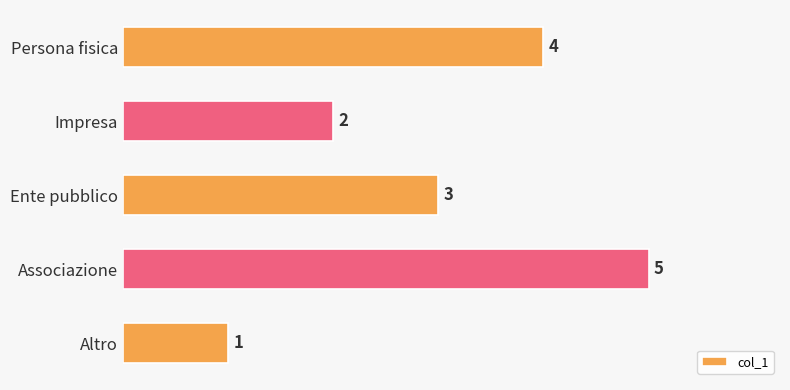

Which has a higher value, Associazione or Persona fisica?

Associazione